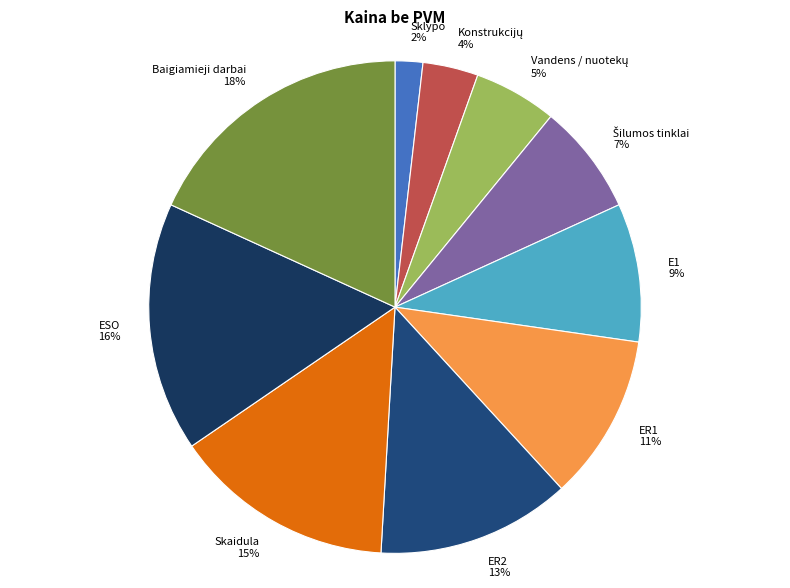

Count the number of slices in the pie.

10